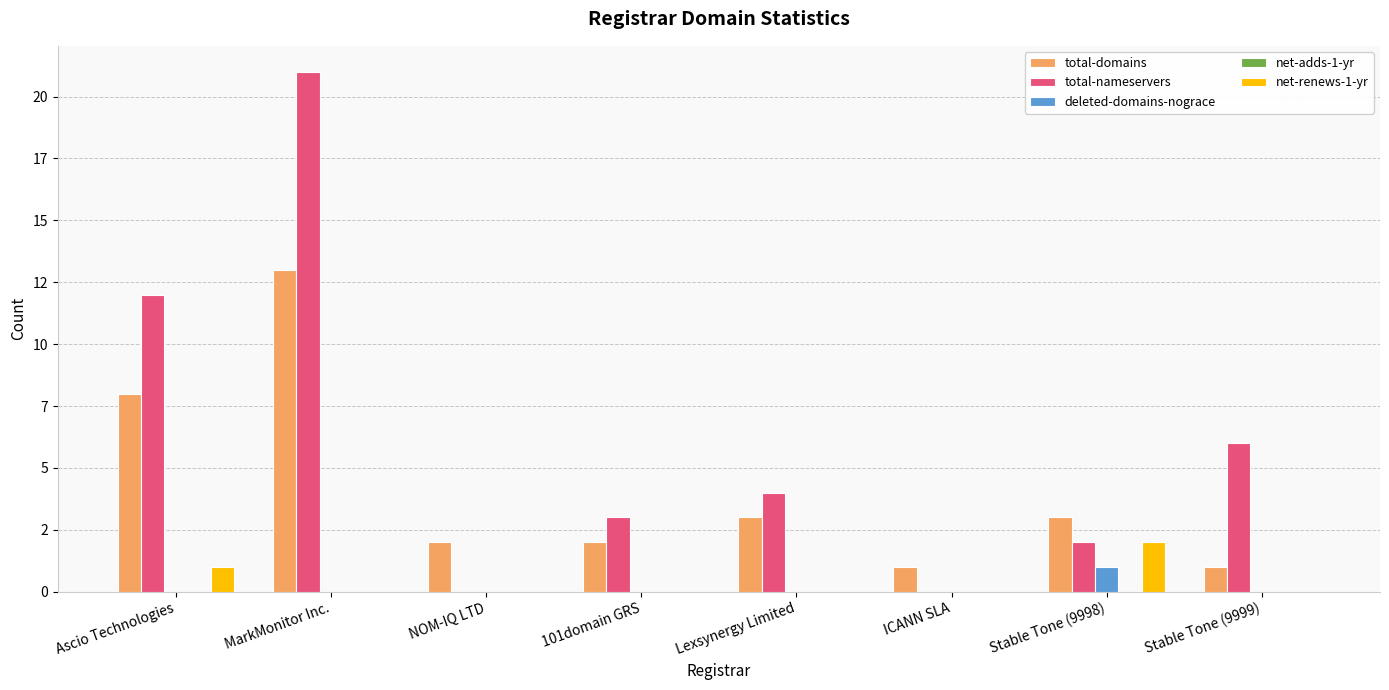

Are the bars grouped side by side (vs. stacked)?

Yes